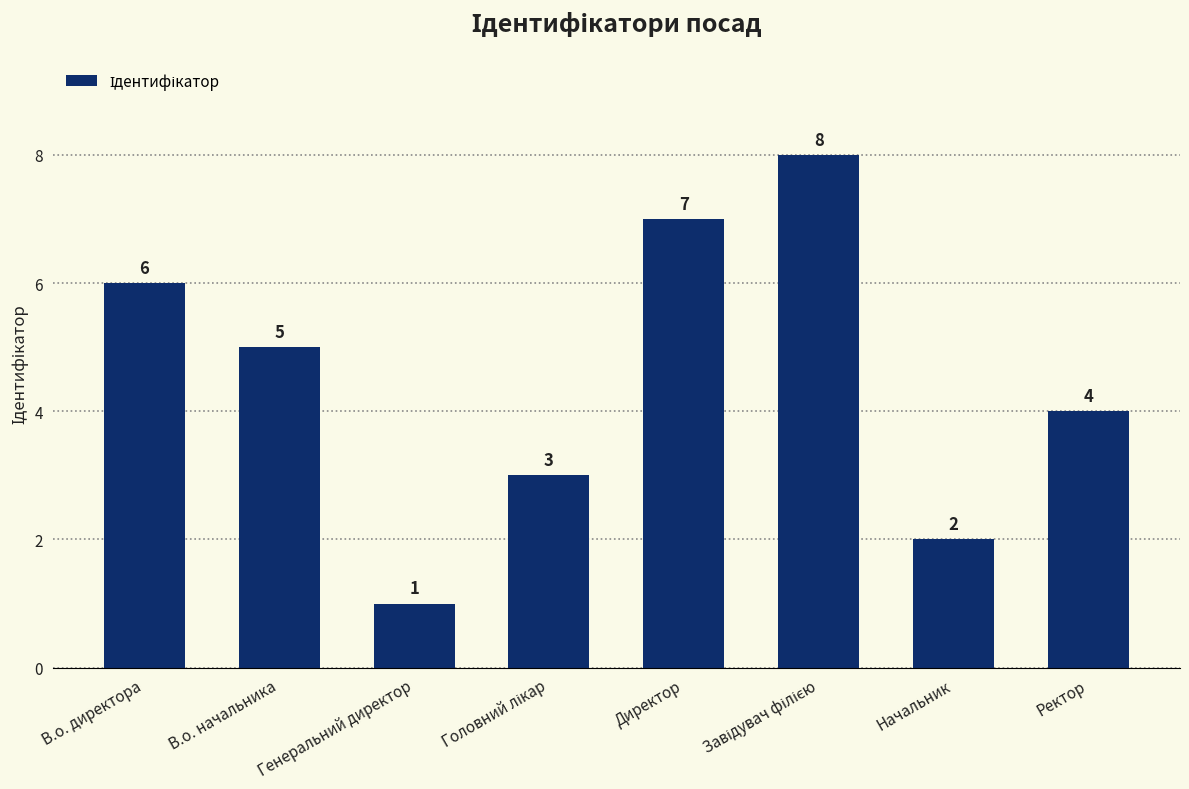

What is the change in value from Начальник to Ректор?

+2